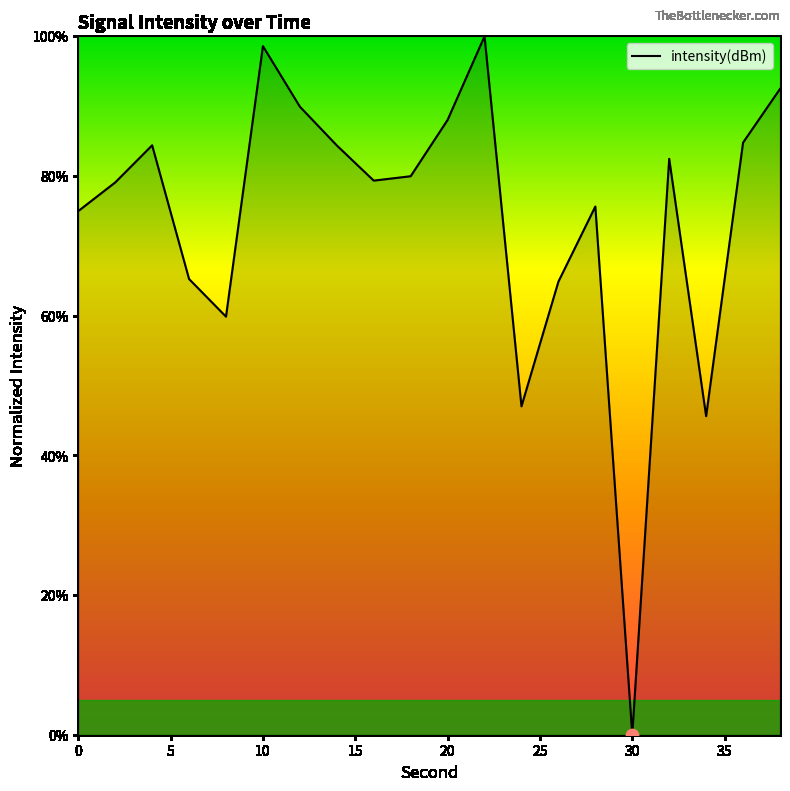

What is the difference between the maximum and minimum values?

100.0